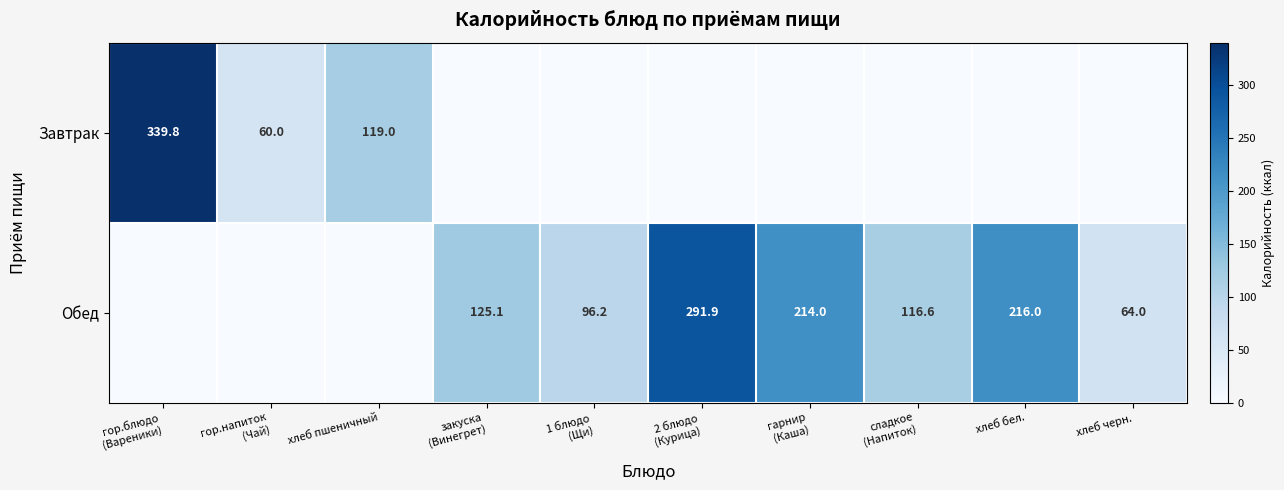

At which category does the chart reach its minimum across all series?

закуска
(Винегрет)